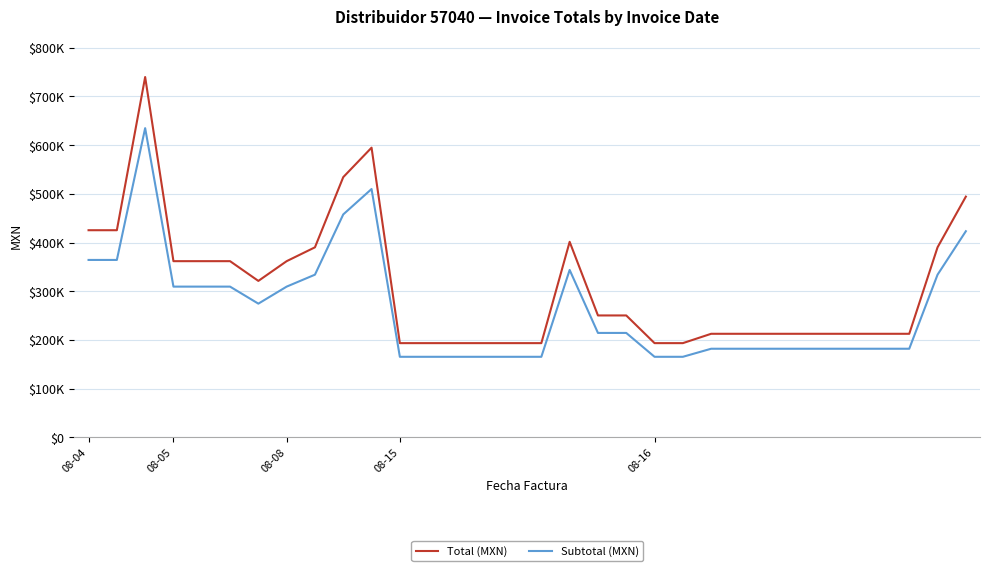

What is the average value of the Subtotal (MXN) series?

265303.9